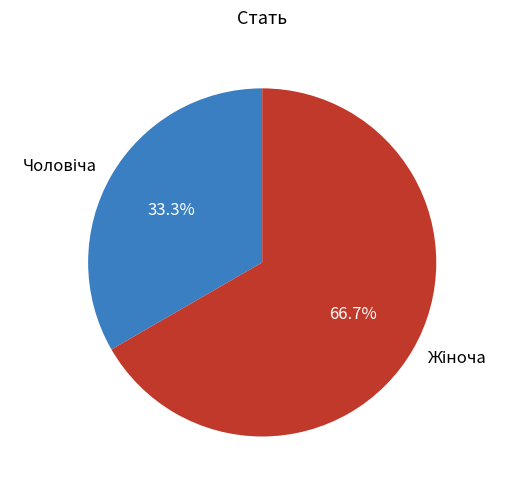

Does any single category account for the majority?

Yes